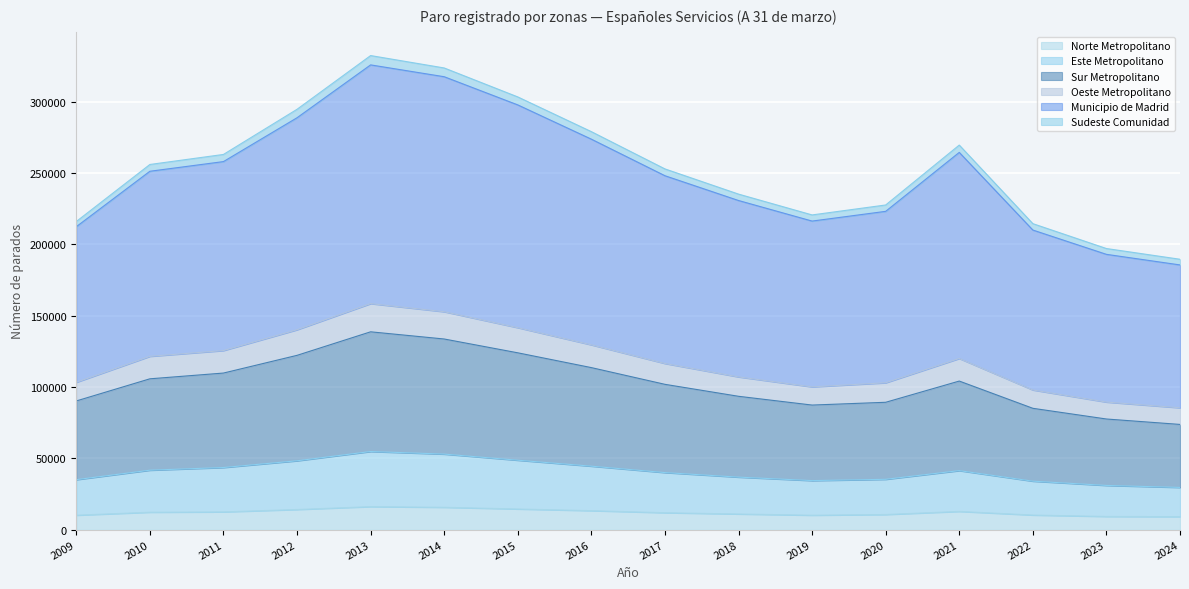

What is the total value across all series at 2013?

332233